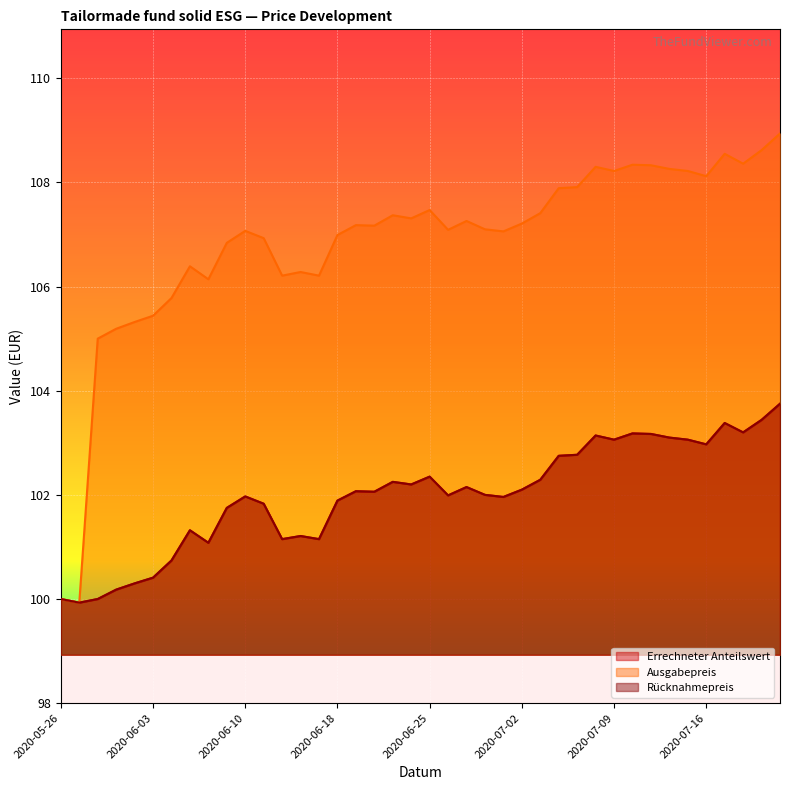

What is the label of the 30th point from the right?

2020-06-10